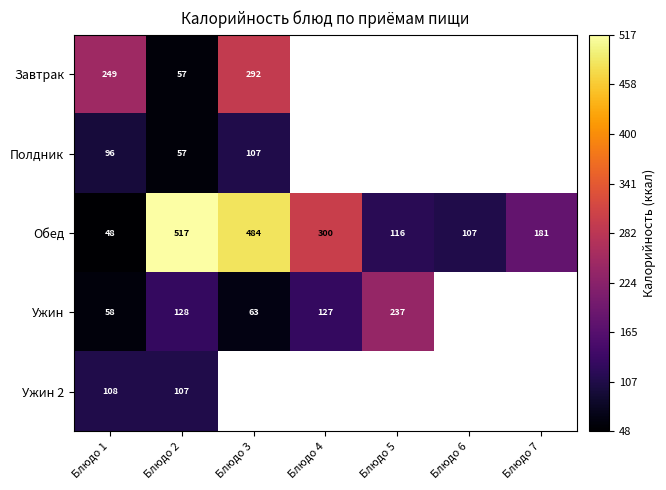

At Блюдо 1, list the series in order from largest to smallest.

Завтрак, Ужин 2, Полдник, Ужин, Обед